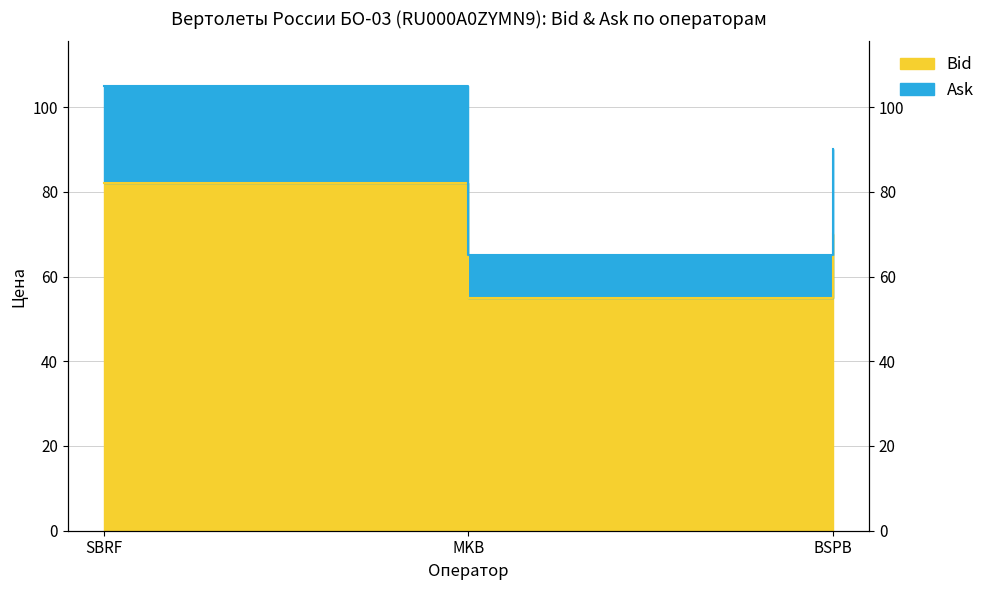

The value of Ask at SBRF is 105. True or false?

True